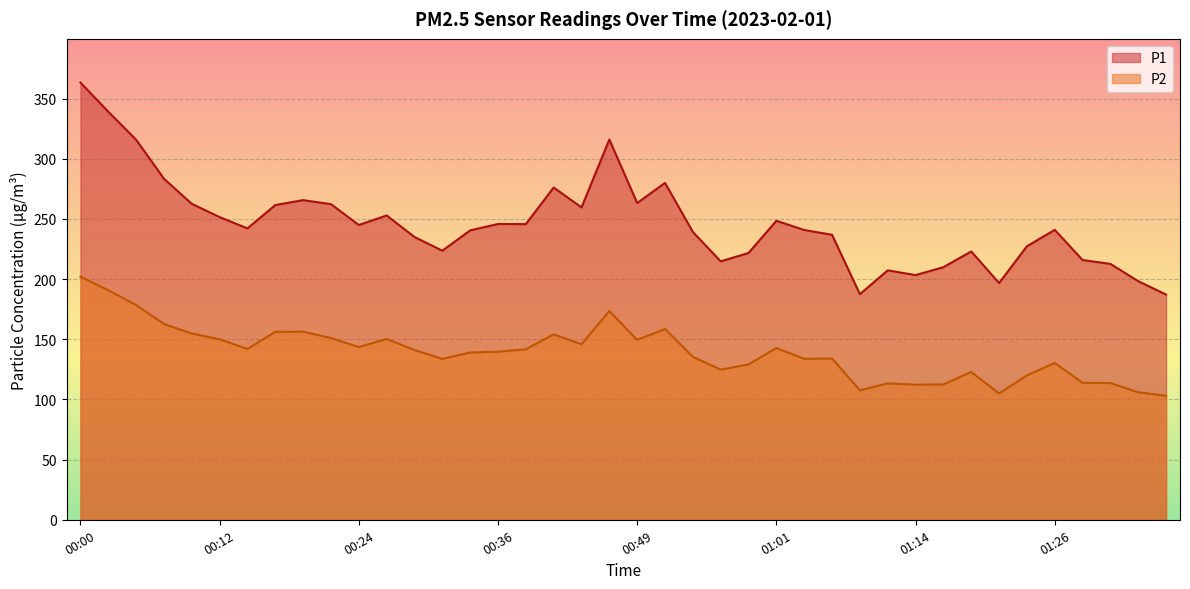

What is the average value of the P1 series?

246.0